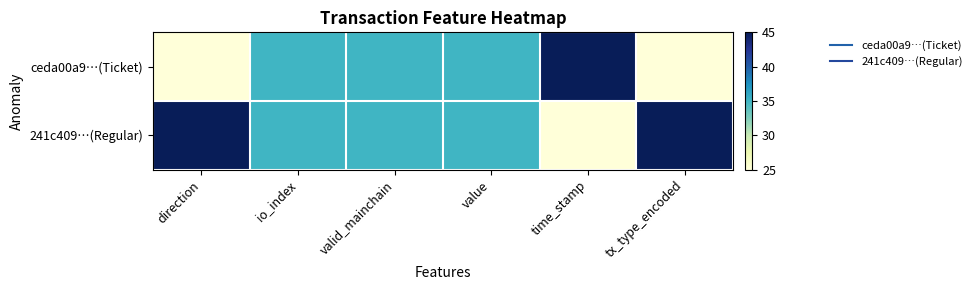

Which series has the largest range (max minus min)?

ceda00a9…(Ticket)